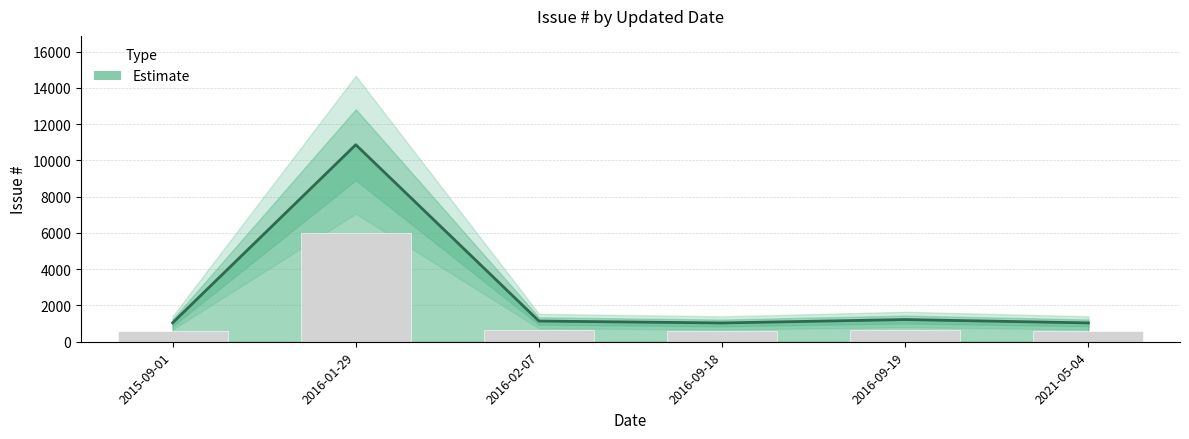

Which has a higher value, 2016-09-19 or 2015-09-01?

2016-09-19